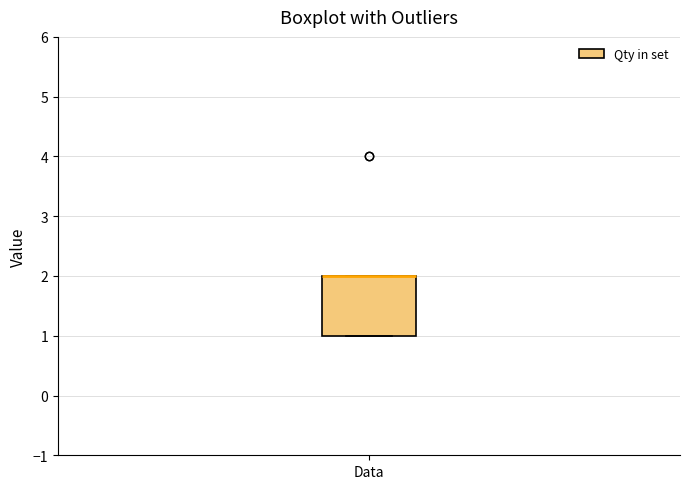

Where is the upper edge of the box for Data on the y-axis? The values are not printed on the chart, so give them approximately, as read against the axis.

2